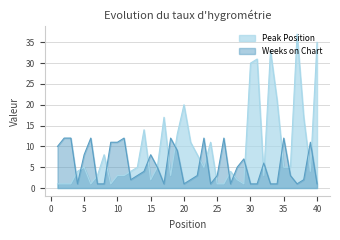

At which category is the sum across all series the highest?

37